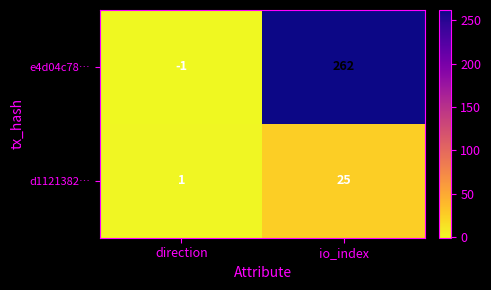

Is the value of e4d04c78… at direction greater than the value of d1121382… at direction?

No